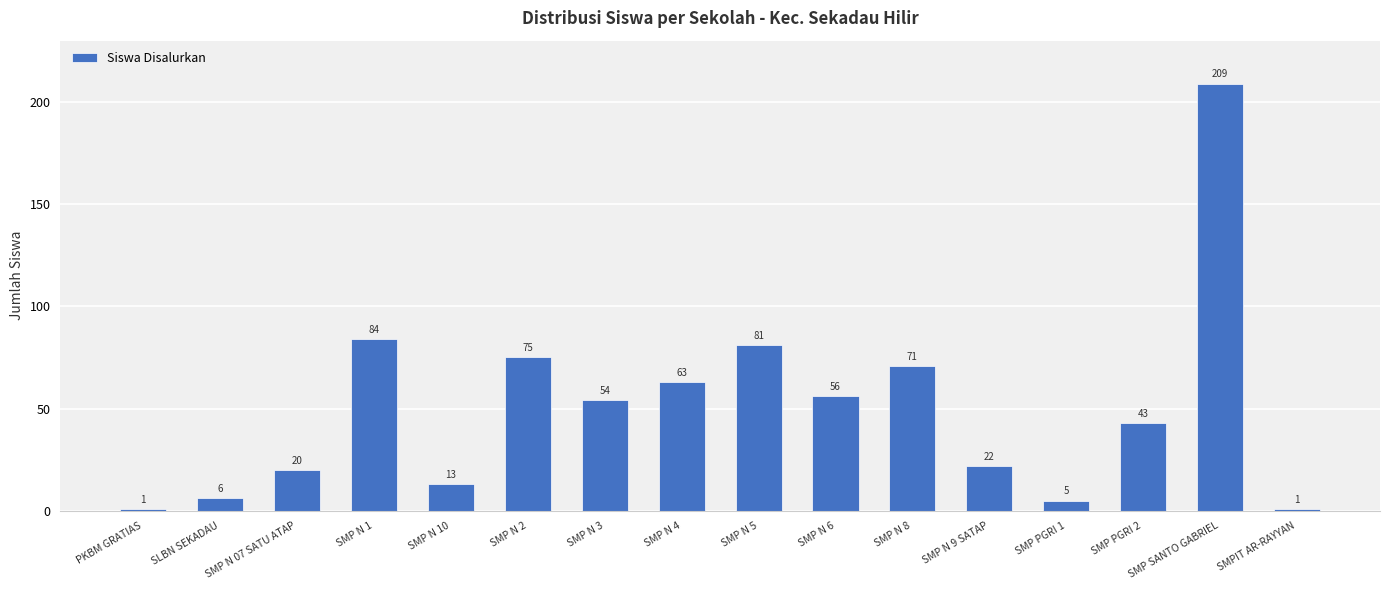

Approximately how many times larger is the value at SMP N 4 compared to SMP PGRI 2?

1.5